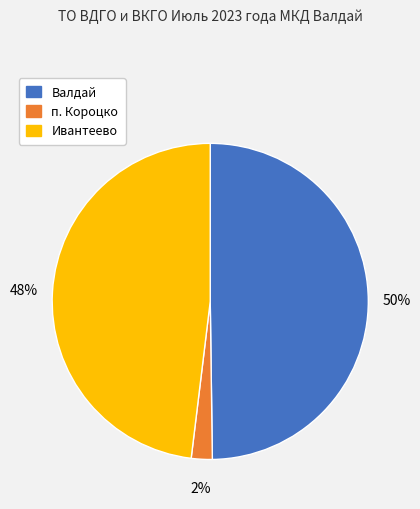

To the nearest percent, what is the difference between the largest and smallest slice percentages?

48%